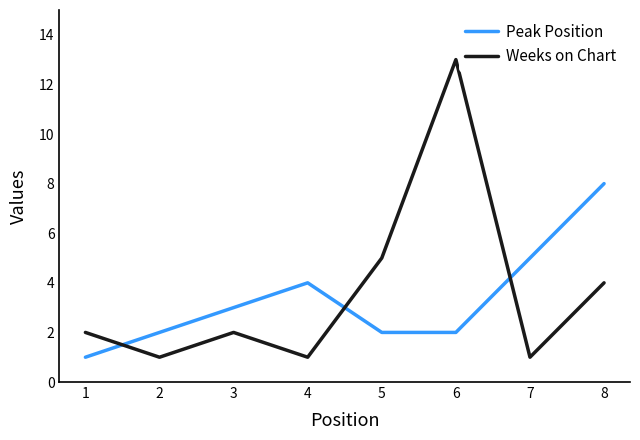

True or false: Weeks on Chart has more than 2 interior local peaks.

False